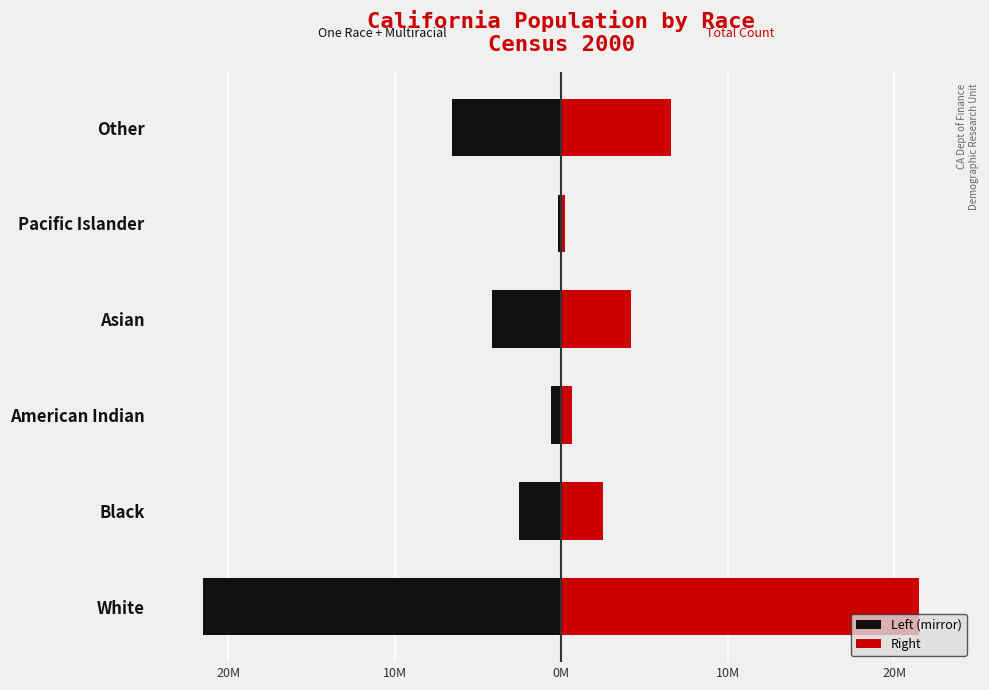

How many categories are shown in the chart?

6